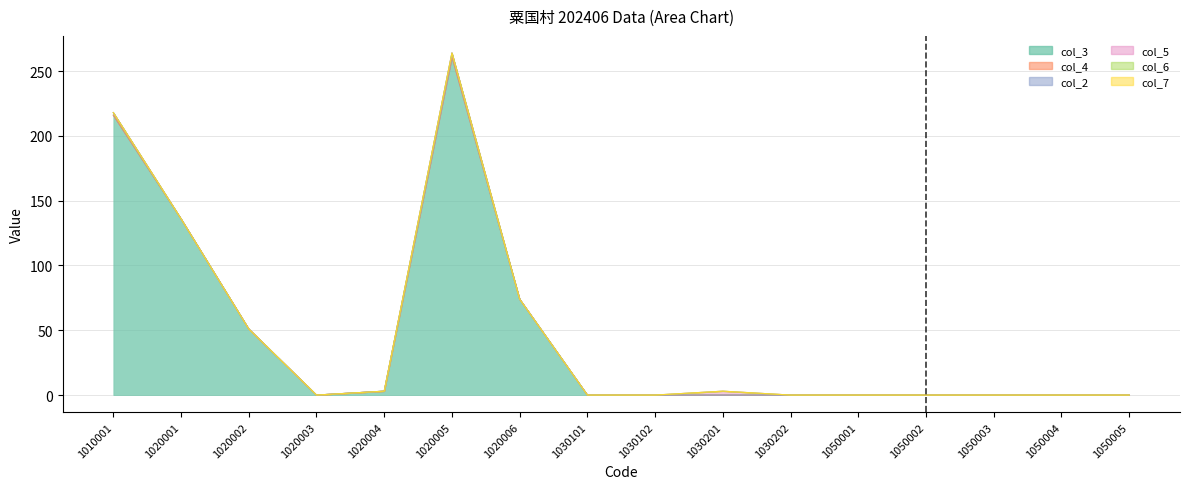

True or false: col_7 and col_2 intersect in this chart.

False